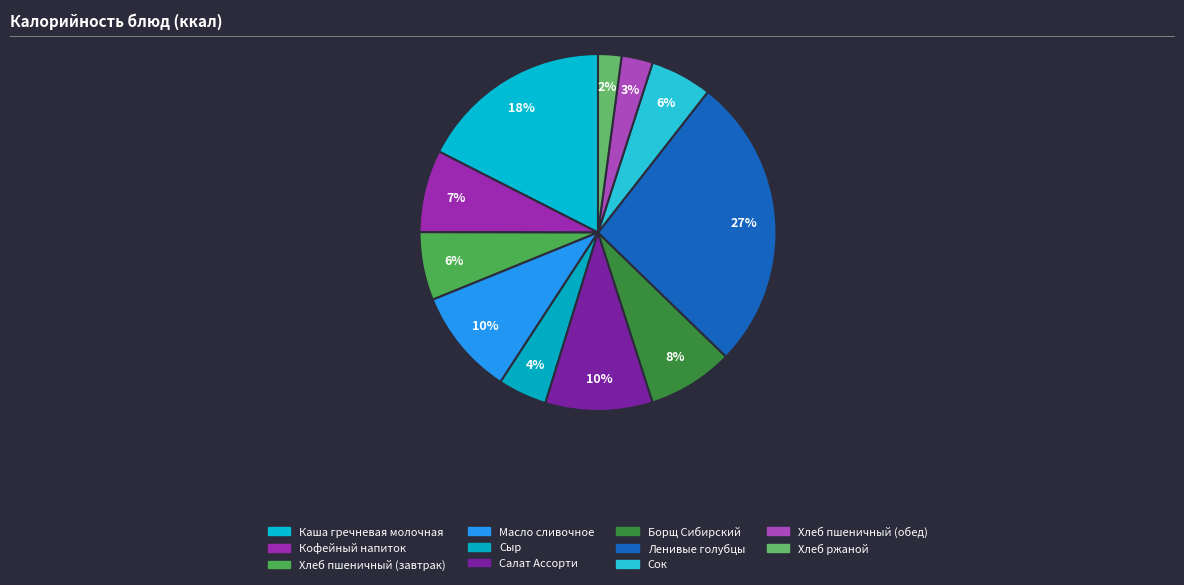

What percentage is the Каша гречневая молочная slice, to the nearest percent?

18%